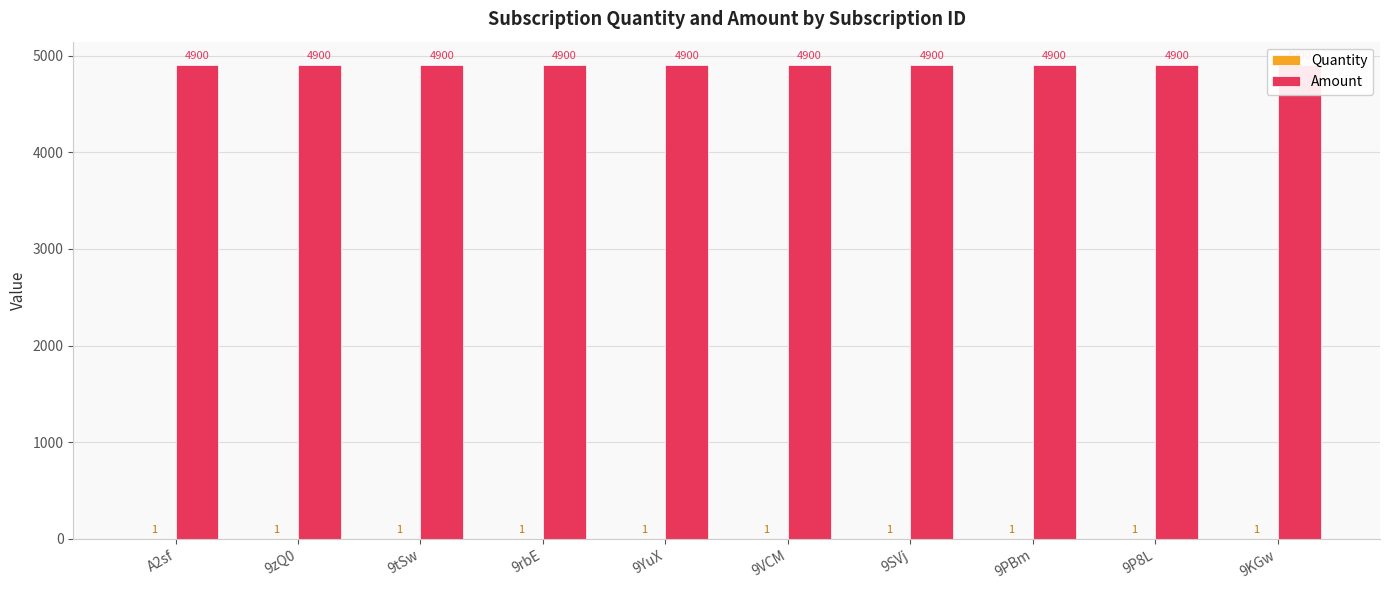

Which series has the largest total across all categories?

Amount